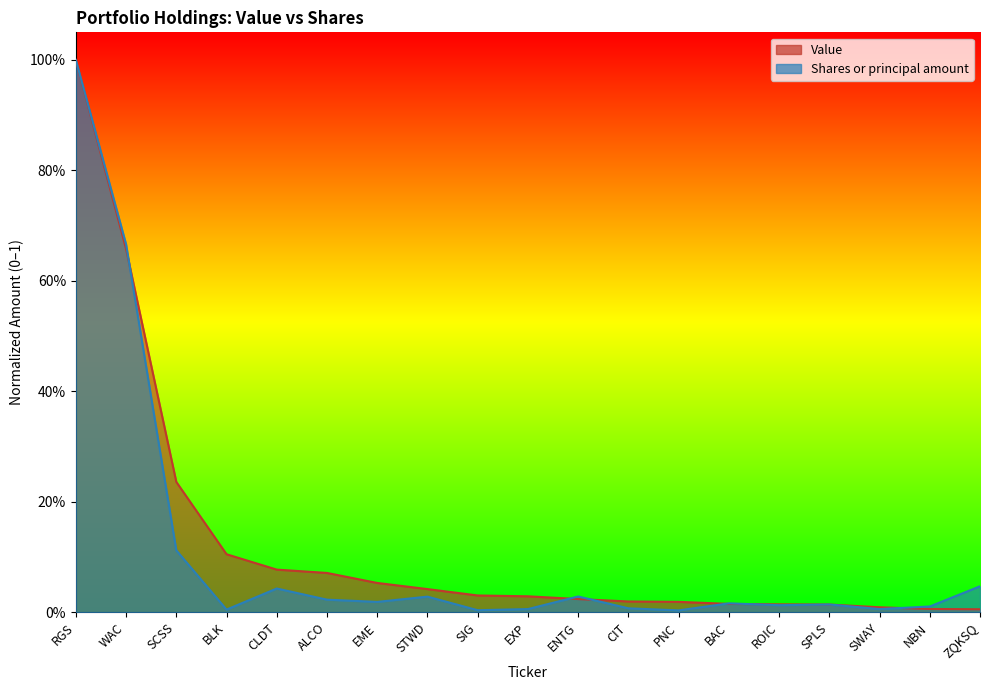

True or false: Shares or principal amount has a value of 0.0 at ALCO.

True